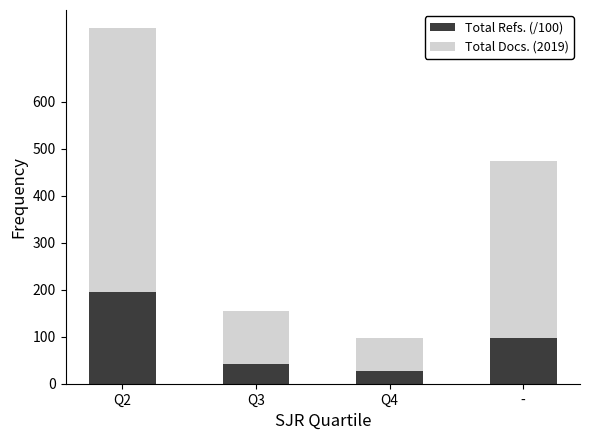

Is it true that Total Refs. (/100) equals 46 at -?

False